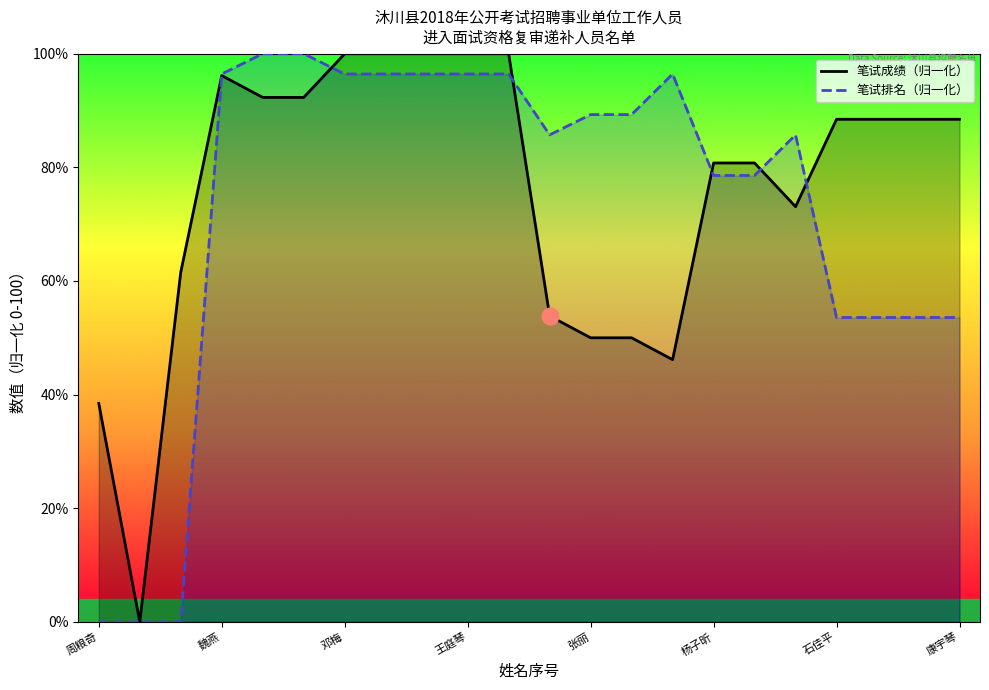

True or false: 笔试排名（归一化） has a value of 96.4 at 魏燕.

True